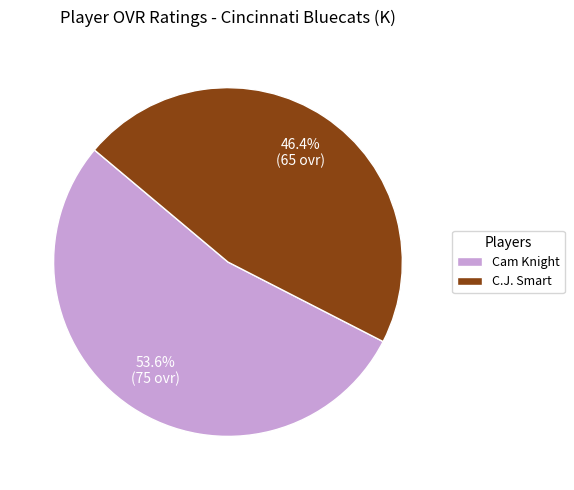

Which category accounts for the majority?

Cam Knight